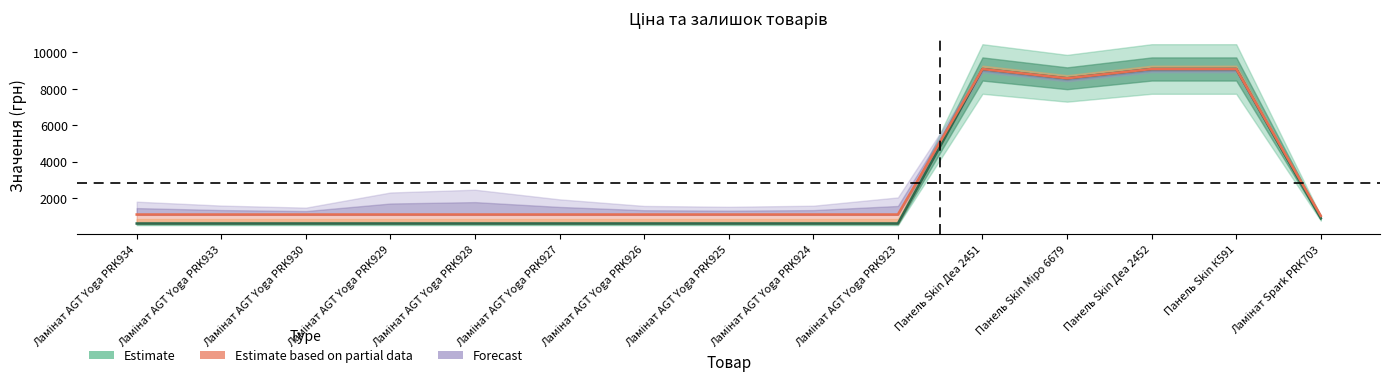

At which category is the sum across all series the highest?

Панель Skin Деа 2451